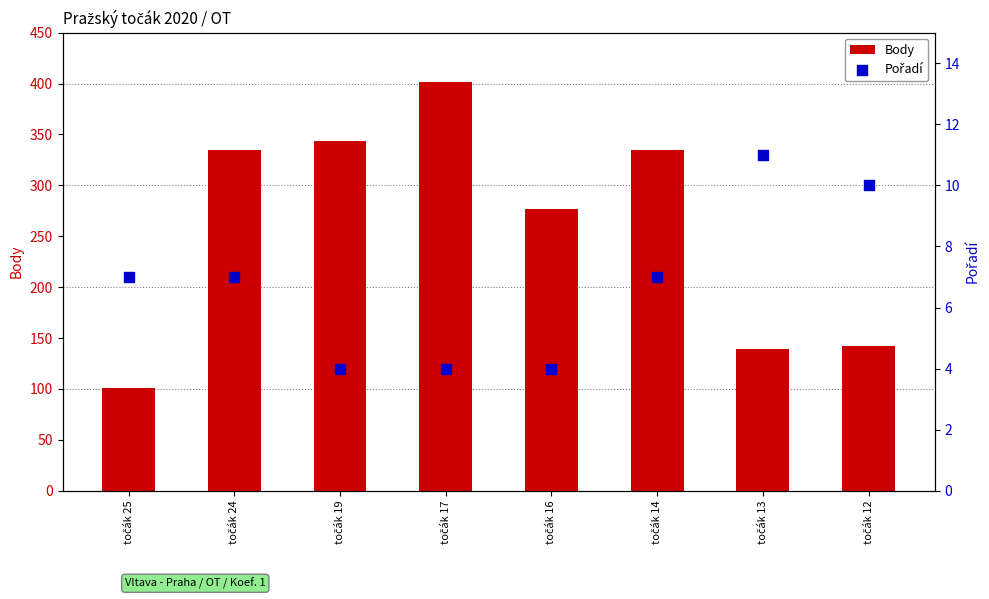

At how many categories does at least one series exceed 377?

1